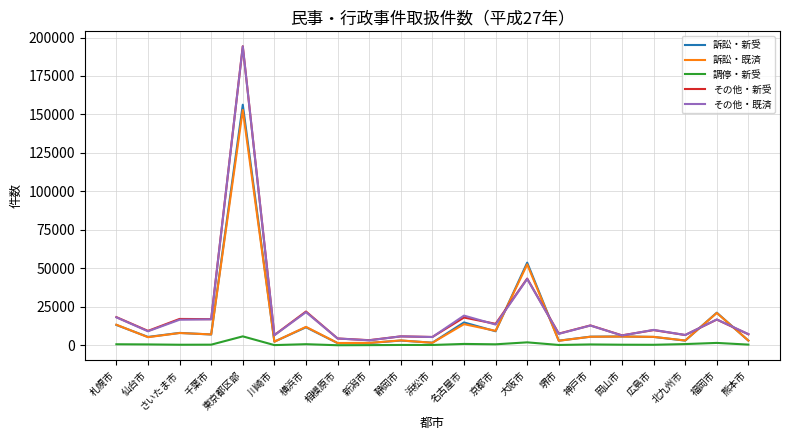

How many lines are shown in the chart?

5